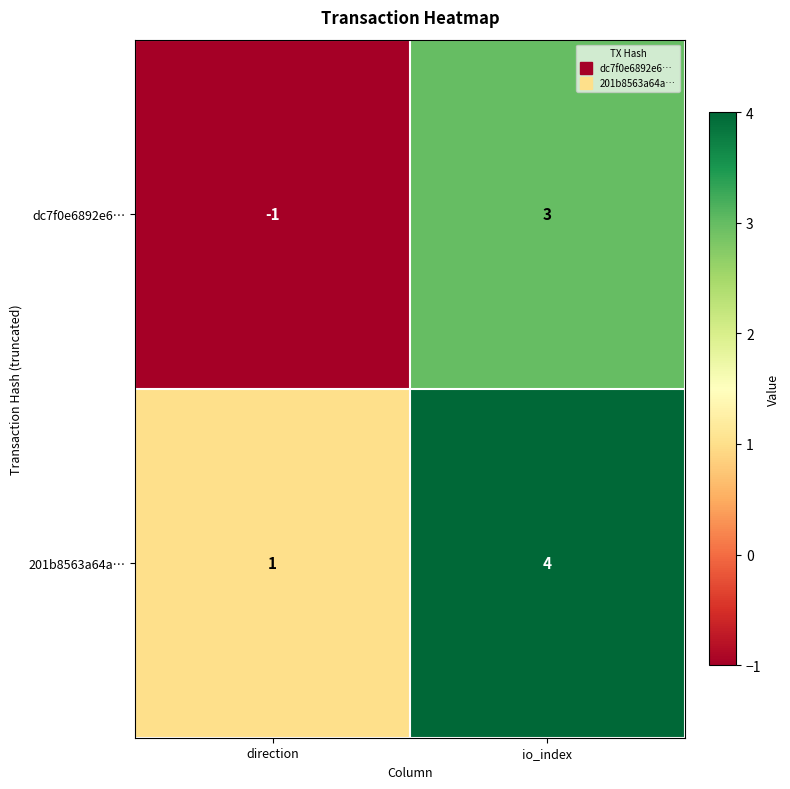

Which category has the lowest value across all series?

direction